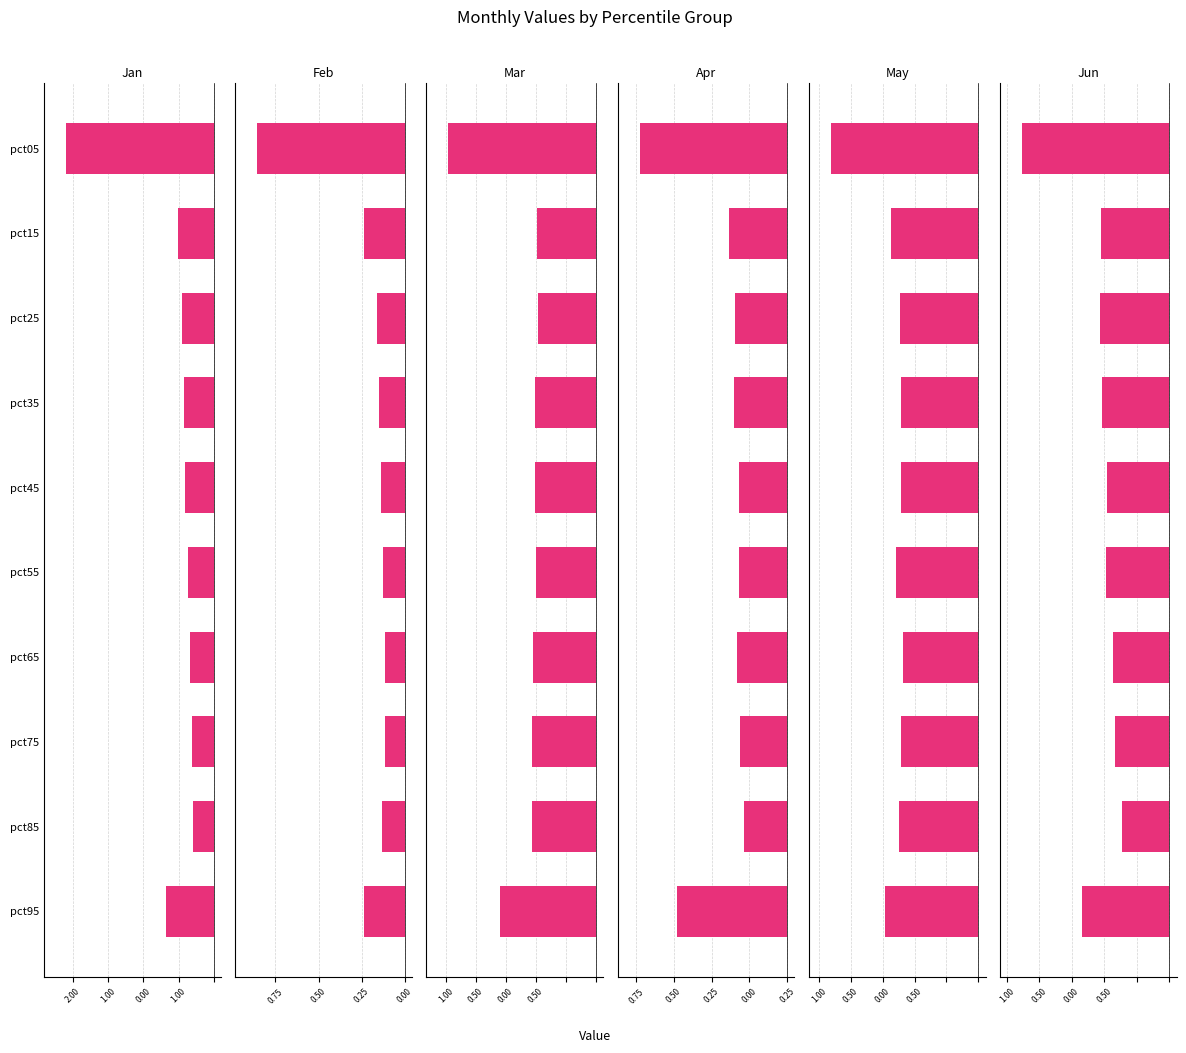

What is the value of the Apr bar at the 8th from the left?

-0.2